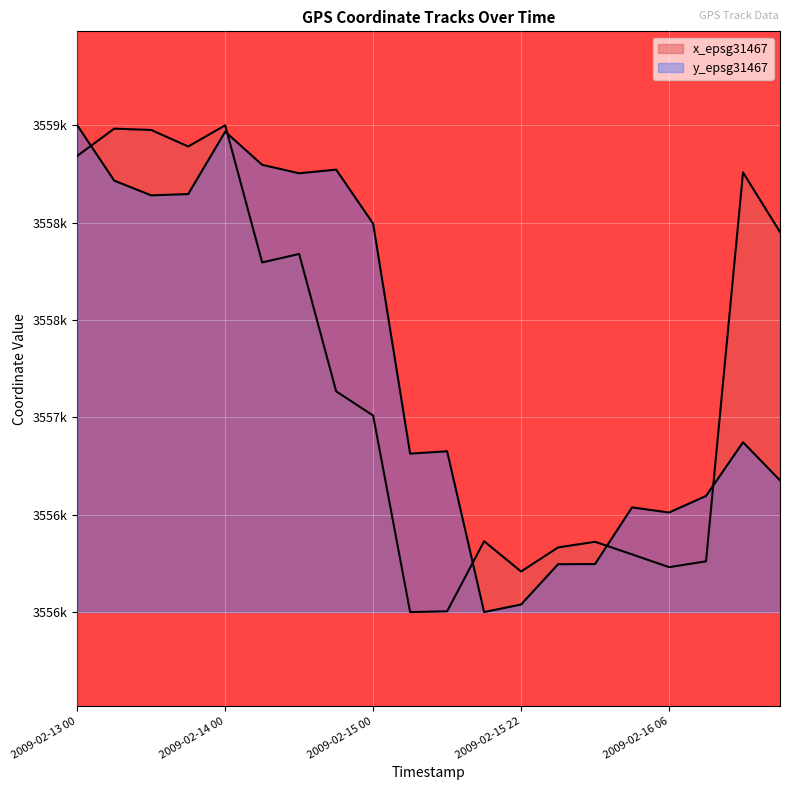

Reading right to left, transcribe all the data shown in this chart.

x_epsg31467: 2009-02-17 00=3557998.0	2009-02-16 20=3558315.0	2009-02-16 12=3556245.0	2009-02-16 06=3556214.0	2009-02-16 04=3556282.0	2009-02-16 02=3556349.0	2009-02-16 00=3556319.0	2009-02-15 22=3556191.0	2009-02-15 18=3556352.0	2009-02-15 12=3555979.0	2009-02-15 06=3555975.0	2009-02-15 00=3557021.0	2009-02-14 18=3557150.0	2009-02-14 12=3557881.0	2009-02-14 06=3557836.0	2009-02-14 00=3558566.0	2009-02-13 18=3558453.0	2009-02-13 12=3558541.0	2009-02-13 06=3558548.0	2009-02-13 00=3558403.0
y_epsg31467: 2009-02-17 00=3556676.1	2009-02-16 20=3556878.8	2009-02-16 12=3556592.9	2009-02-16 06=3556504.8	2009-02-16 04=3556532.2	2009-02-16 02=3556230.6	2009-02-16 00=3556229.6	2009-02-15 22=3556015.1	2009-02-15 18=3555975.0	2009-02-15 12=3556830.8	2009-02-15 06=3556818.1	2009-02-15 00=3558042.1	2009-02-14 18=3558330.0	2009-02-14 12=3558310.4	2009-02-14 06=3558355.5	2009-02-14 00=3558531.7	2009-02-13 18=3558199.8	2009-02-13 12=3558192.9	2009-02-13 06=3558271.3	2009-02-13 00=3558566.0